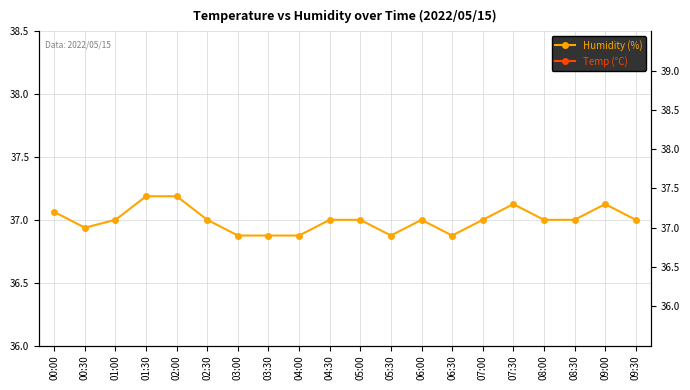

How many interior local peaks does the Temp (°C) series have?

1